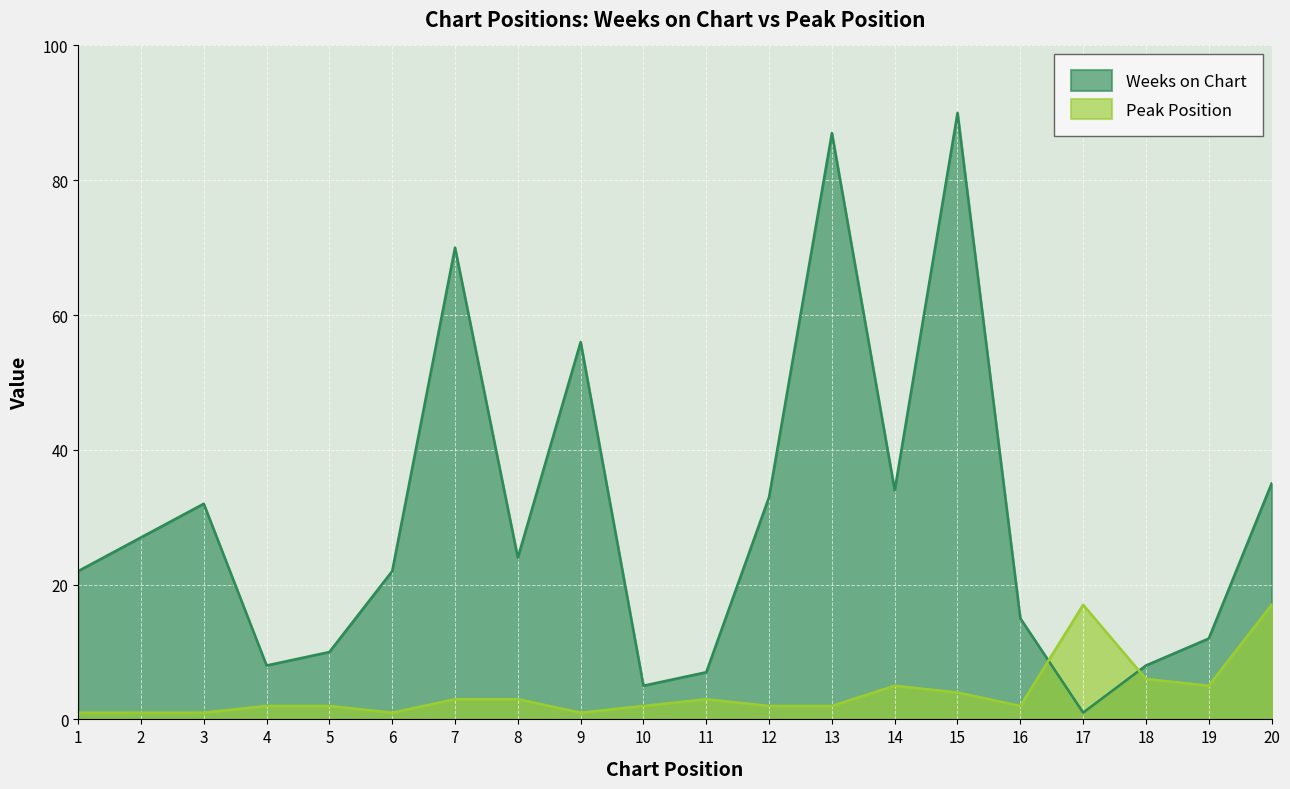

Reading right to left, list all the values displayed in this chart.

Weeks on Chart: 35	12	8	1	15	90	34	87	33	7	5	56	24	70	22	10	8	32	27	22
Peak Position: 17	5	6	17	2	4	5	2	2	3	2	1	3	3	1	2	2	1	1	1